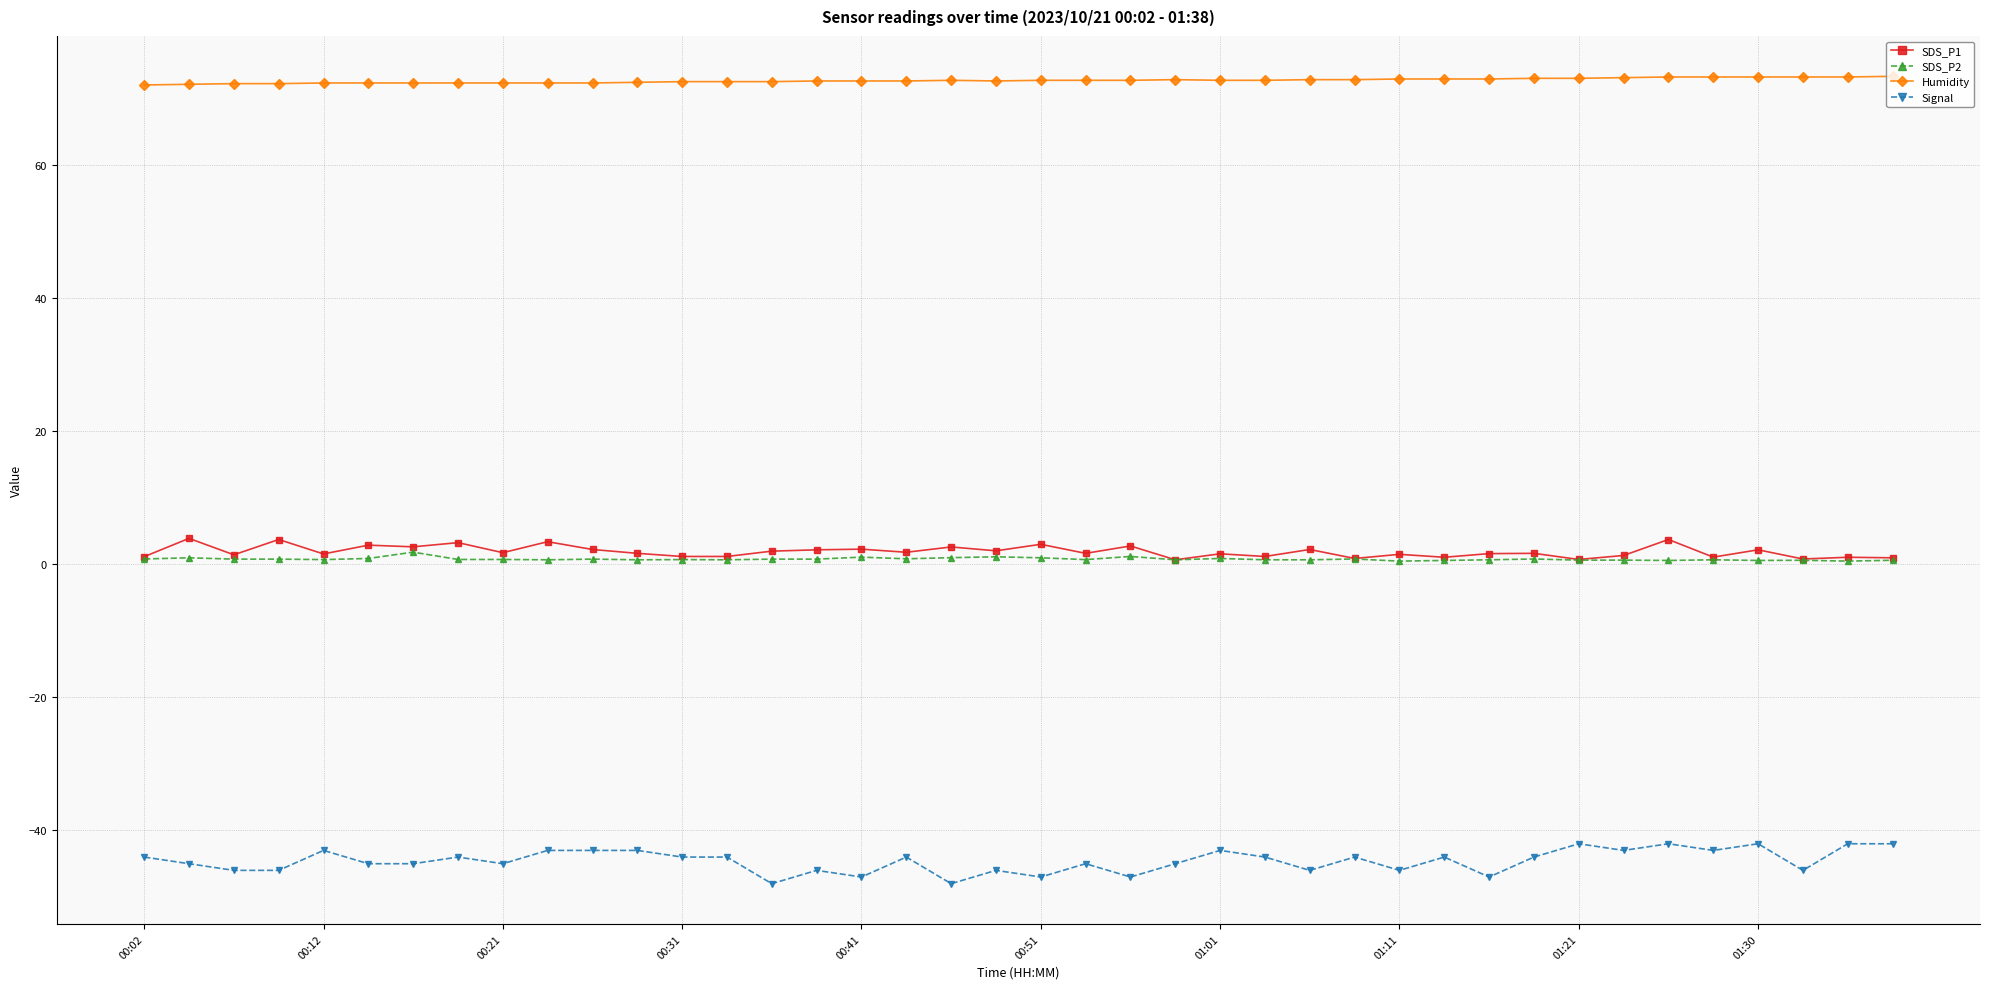

At how many categories does at least one series exceed 69?

40